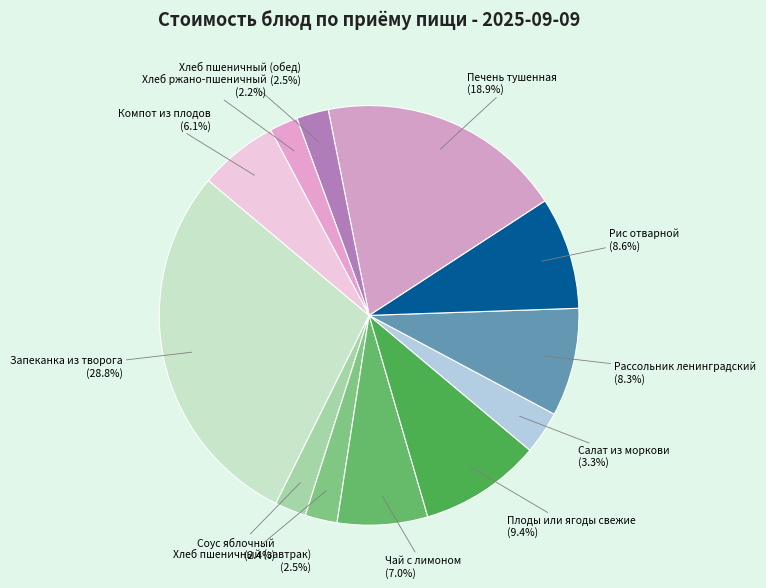

Does Печень тушенная represent more than half of the total?

No